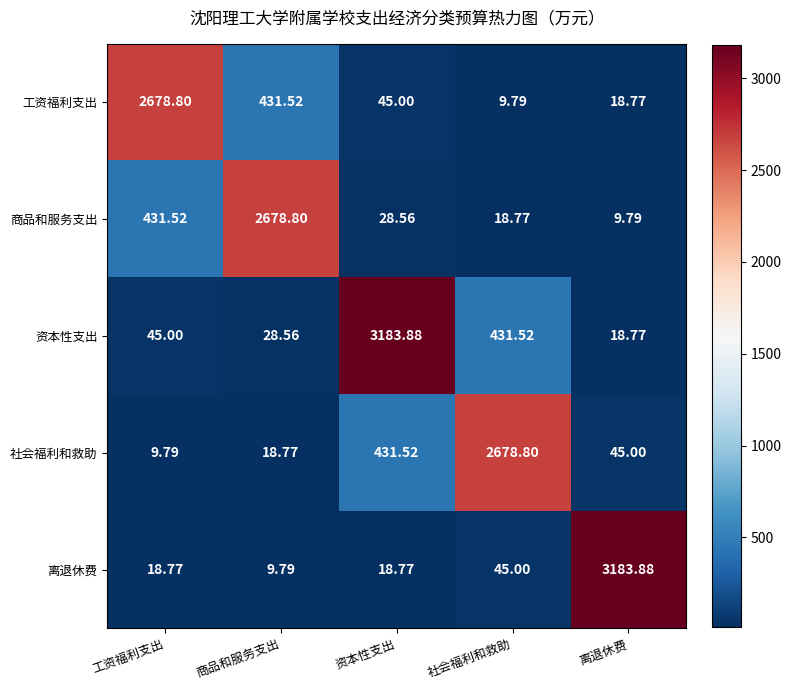

At 工资福利支出, list the series in order from largest to smallest.

工资福利支出, 商品和服务支出, 资本性支出, 离退休费, 社会福利和救助